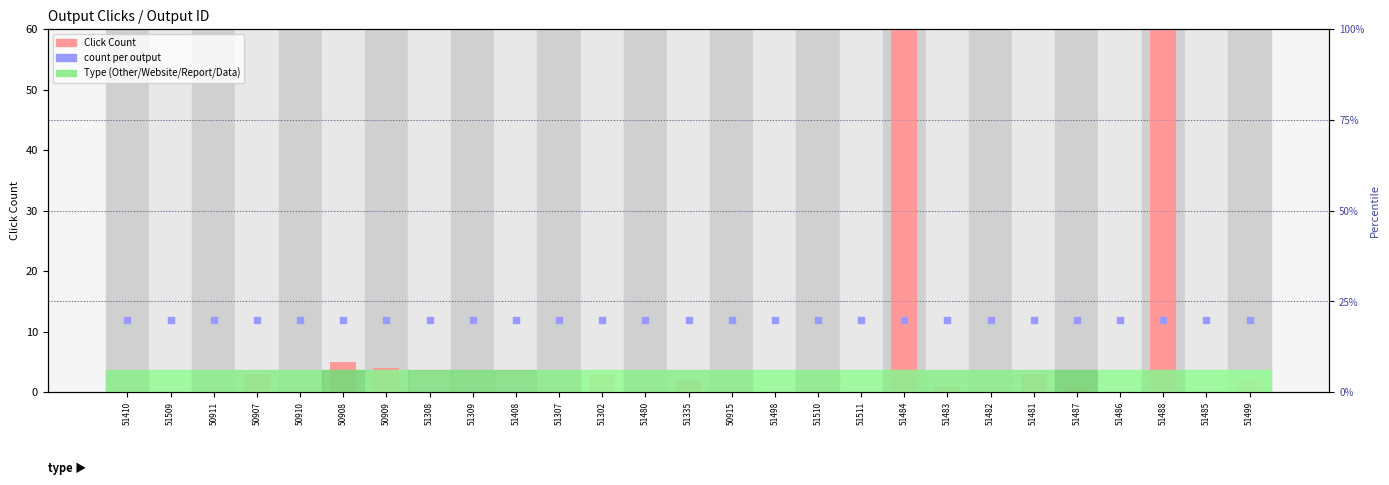

At which category is the sum across all series the highest?

51488